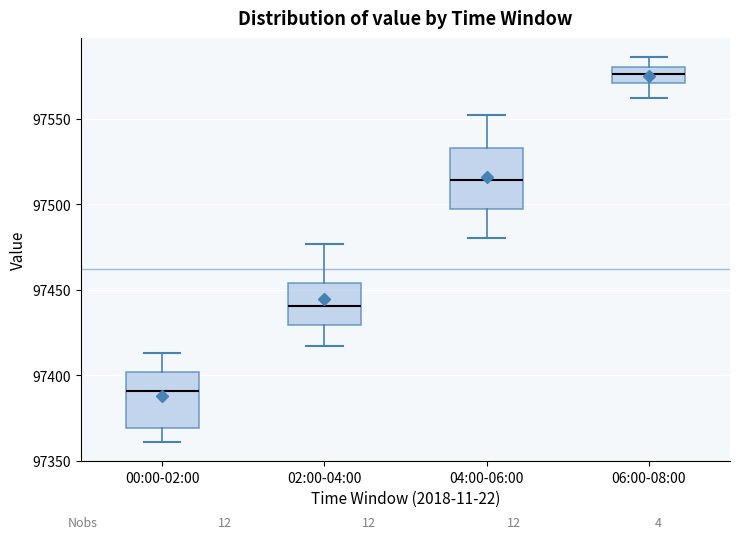

Where is the lower edge of the box for 06:00-08:00 on the y-axis? The values are not printed on the chart, so give them approximately, as read against the axis.

97570